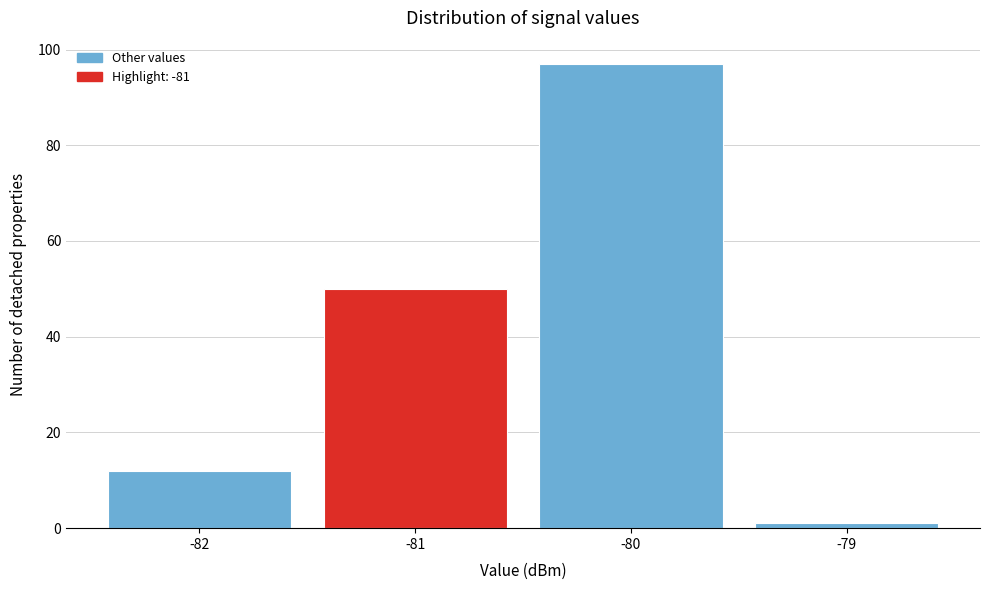

Reading left to right, list every bar in this chart as the range it spans on the x-axis followed by its height. The values are not printed on the chart, so give them approximately, as read against the axis.

-82.5 to -81.5: 12
-81.5 to -80.5: 50
-80.5 to -79.5: 98
-79.5 to -78.5: under 2